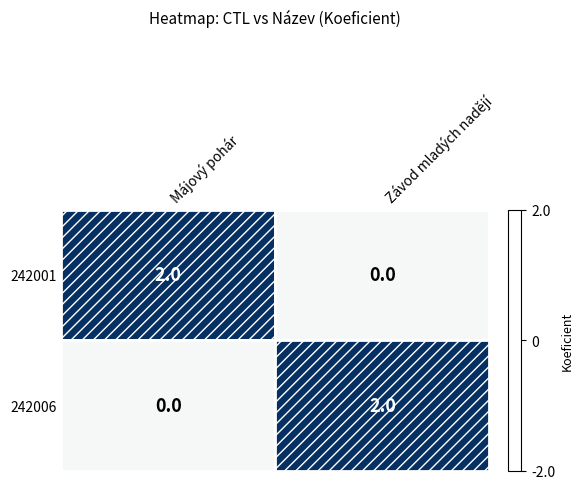

The value of 242001 at Závod mladých nadějí is 1. True or false?

False